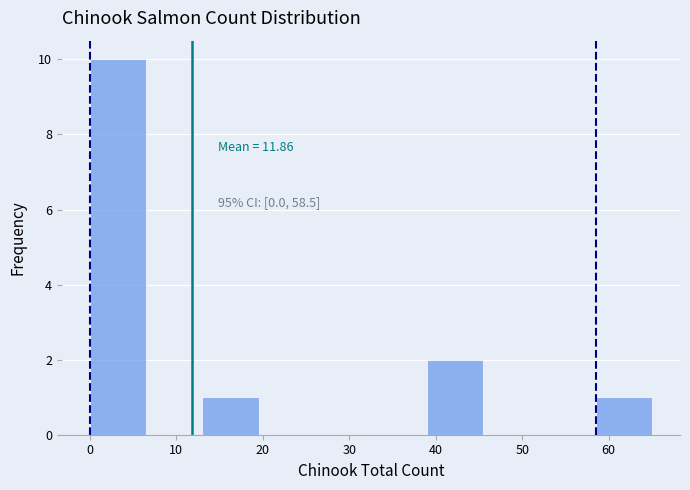

Over which range of the x-axis is the bar tallest?

0.0 to 6.5